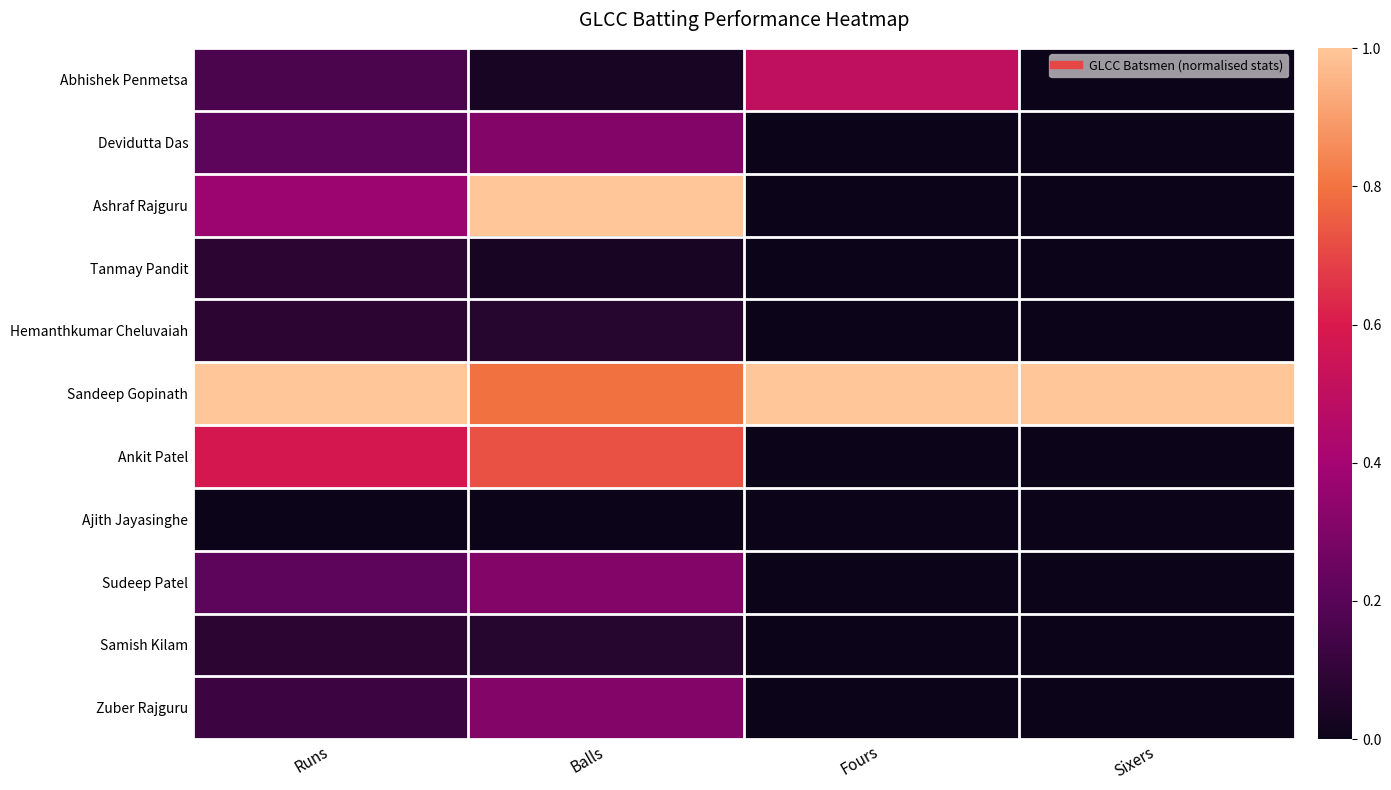

Reading right to left, transcribe all the data shown in this chart.

Abhishek Penmetsa: Sixers=0.0	Fours=0.5	Balls=0.0	Runs=0.2
Devidutta Das: Sixers=0.0	Fours=0.0	Balls=0.3	Runs=0.2
Ashraf Rajguru: Sixers=0.0	Fours=0.0	Balls=1.0	Runs=0.4
Tanmay Pandit: Sixers=0.0	Fours=0.0	Balls=0.0	Runs=0.1
Hemanthkumar Cheluvaiah: Sixers=0.0	Fours=0.0	Balls=0.1	Runs=0.1
Sandeep Gopinath: Sixers=1.0	Fours=1.0	Balls=0.8	Runs=1.0
Ankit Patel: Sixers=0.0	Fours=0.0	Balls=0.7	Runs=0.6
Ajith Jayasinghe: Sixers=0.0	Fours=0.0	Balls=0.0	Runs=0.0
Sudeep Patel: Sixers=0.0	Fours=0.0	Balls=0.3	Runs=0.2
Samish Kilam: Sixers=0.0	Fours=0.0	Balls=0.1	Runs=0.1
Zuber Rajguru: Sixers=0.0	Fours=0.0	Balls=0.3	Runs=0.1